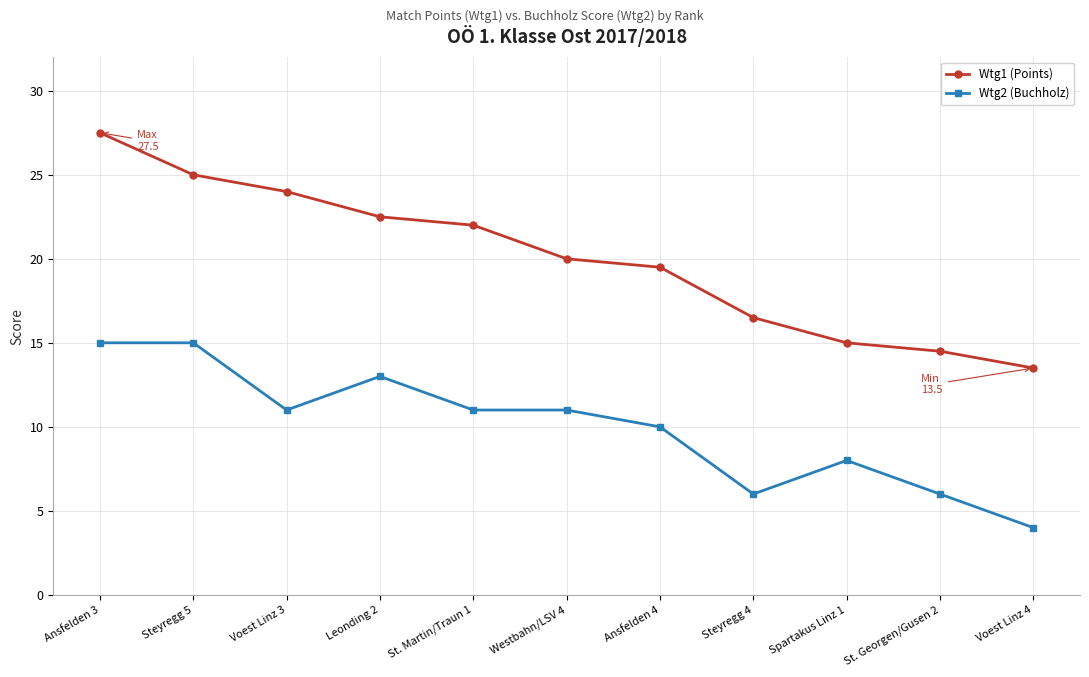

Count the Wtg2 (Buchholz) values in the range 6 to 13.

8